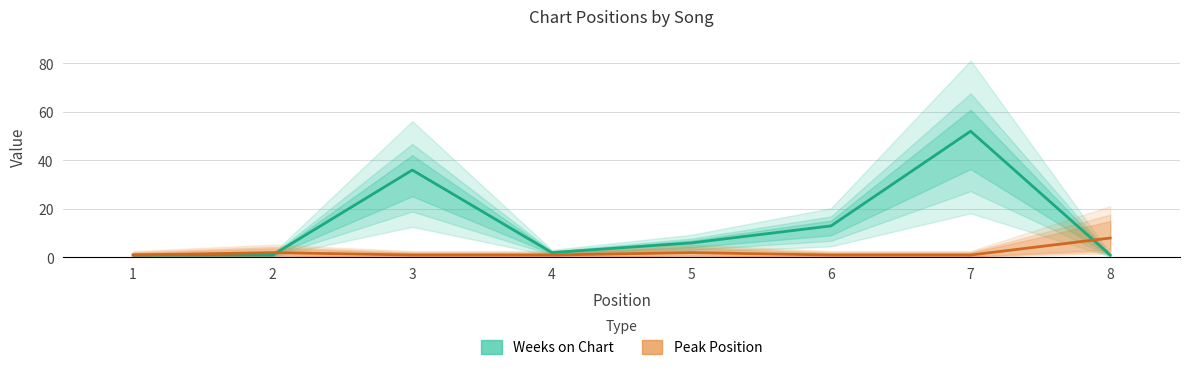

What is the value of the Weeks on Chart point at the 5th from the left?

6